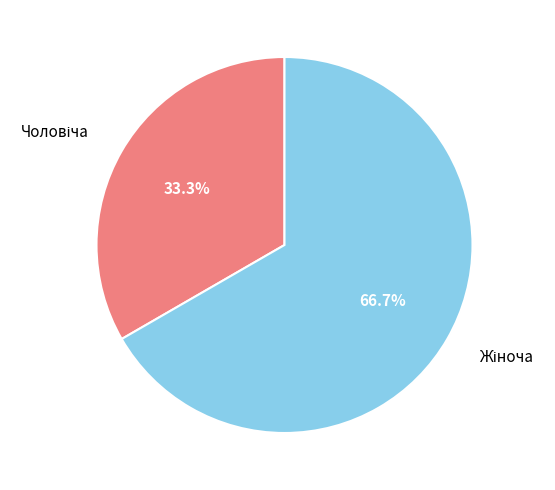

Is there a majority slice in this chart?

Yes